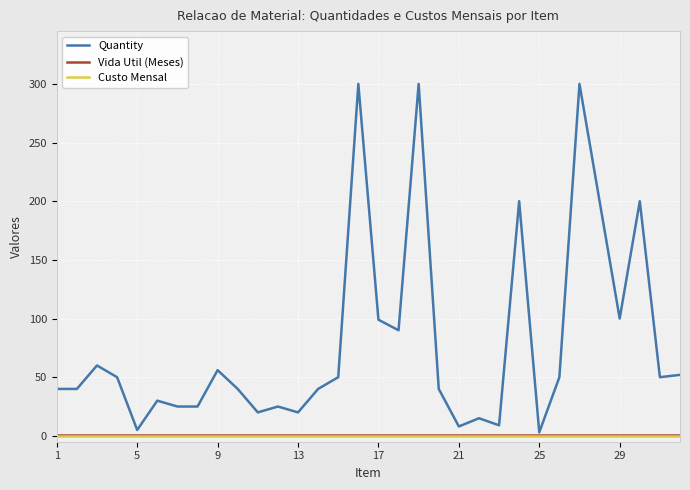

Which series has the widest spread of values?

Quantity